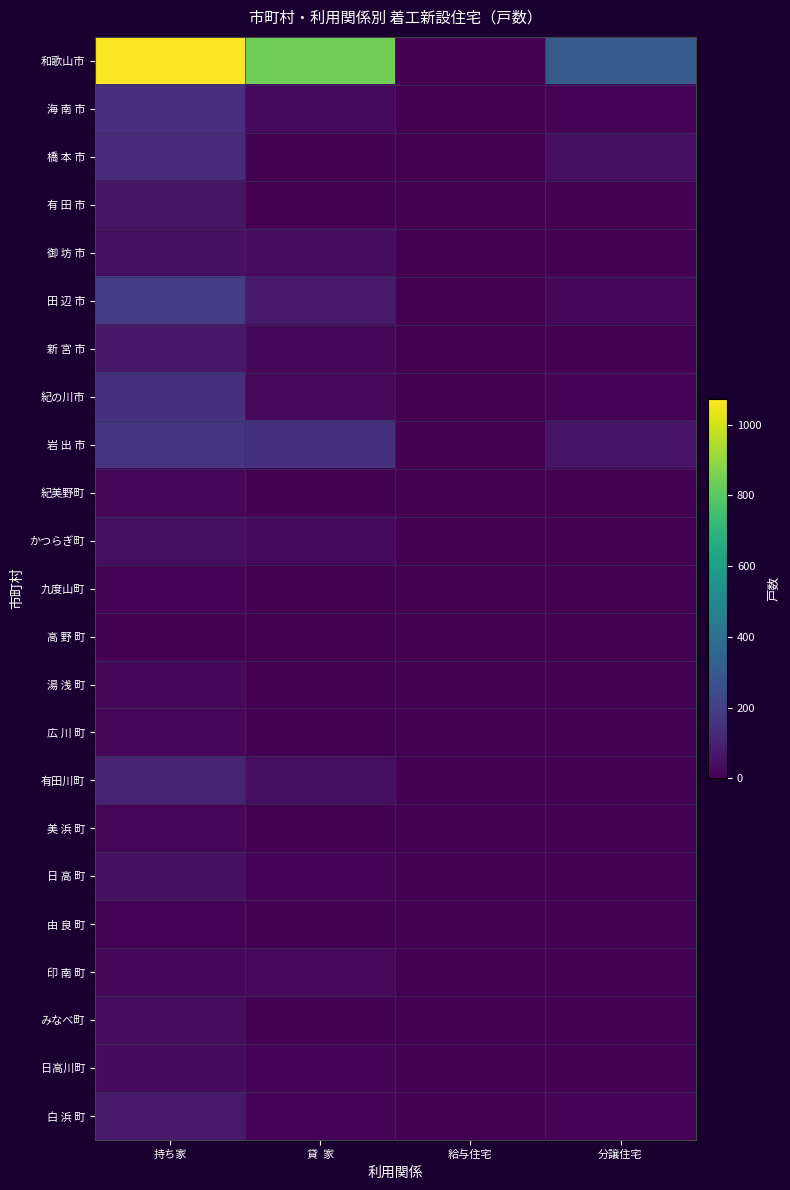

Which series has the largest total across all categories?

和歌山市